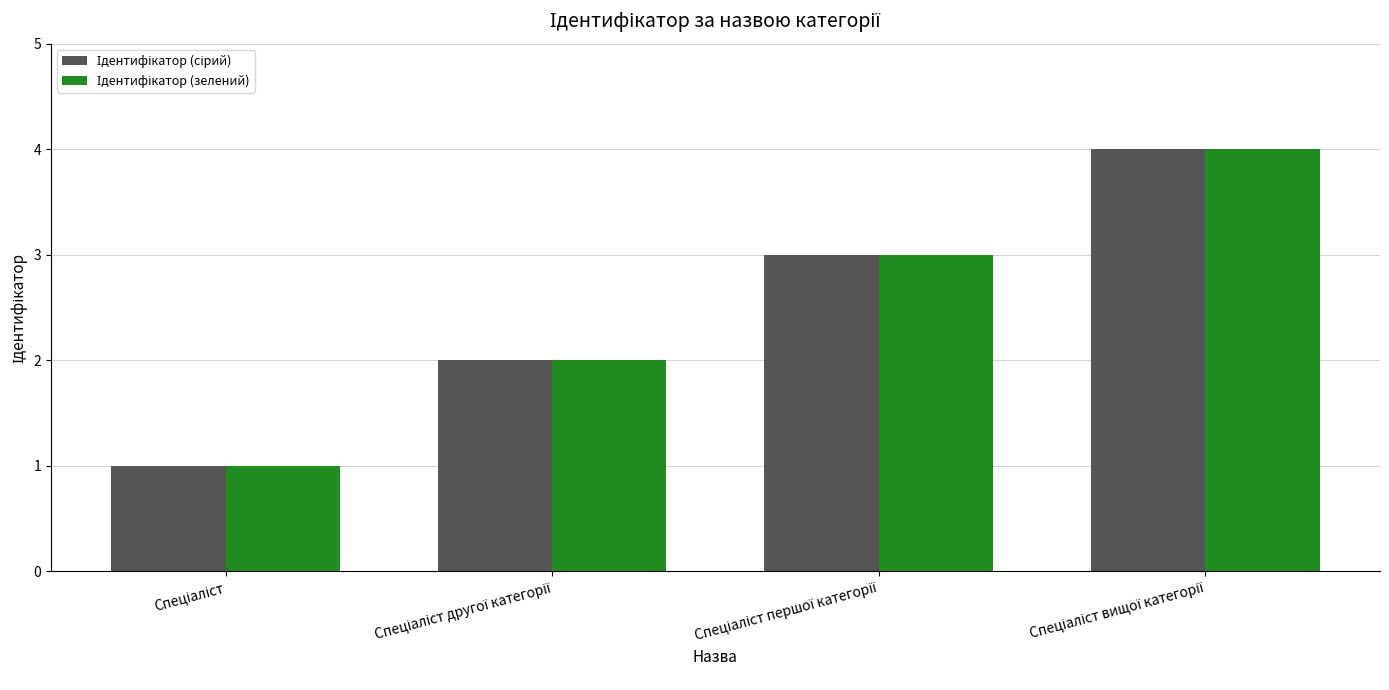

Does the chart contain stacked bars?

No